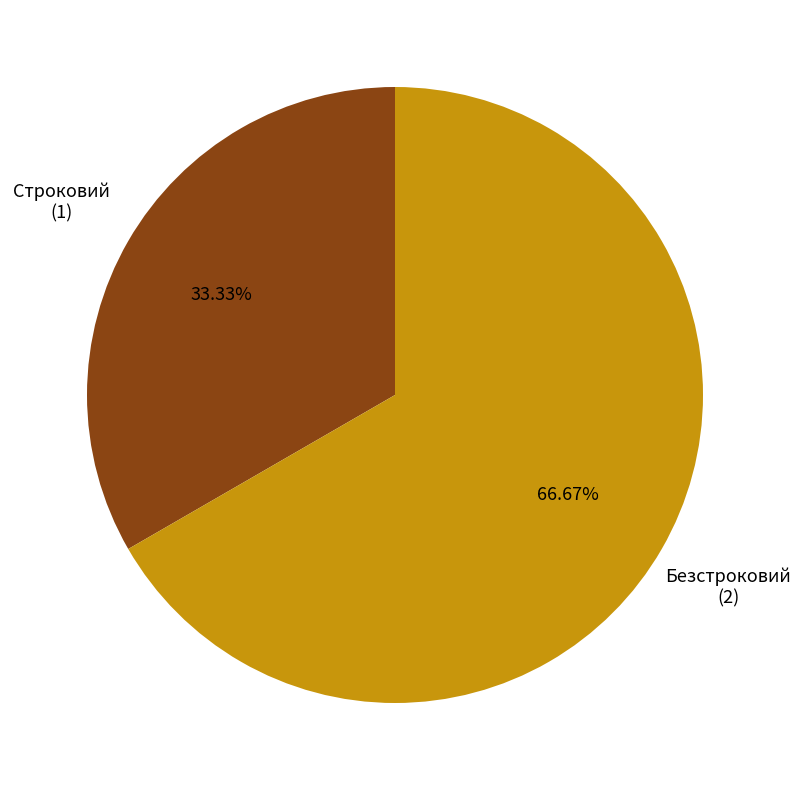

To the nearest percent, what is the difference between the largest and smallest slice percentages?

33%